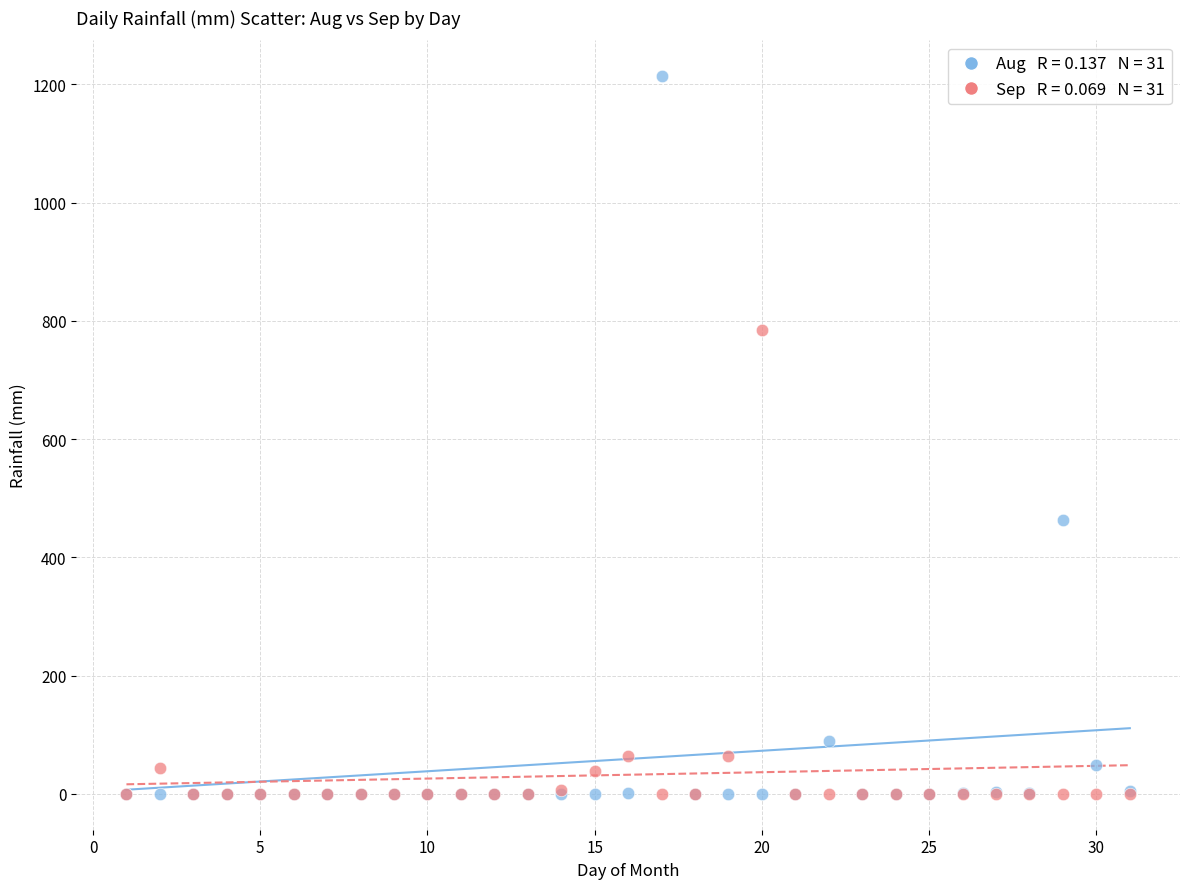

Across all series, what Y value is closest to 606?

462.5